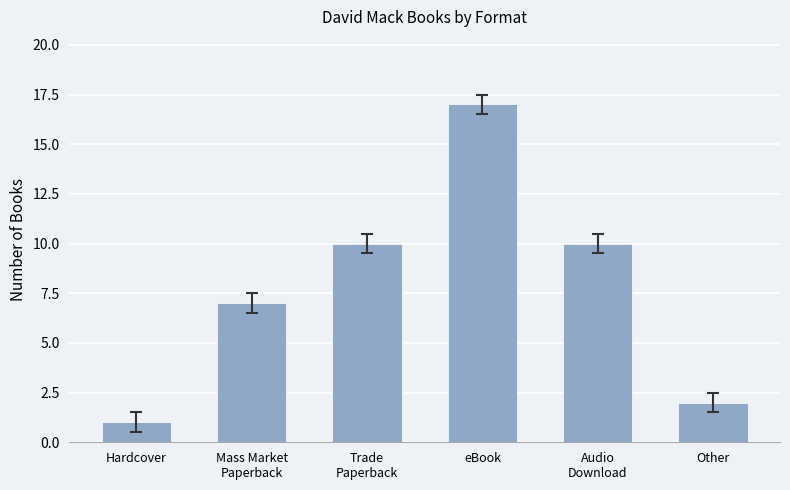

Is it true that the value at Hardcover is 1?

True